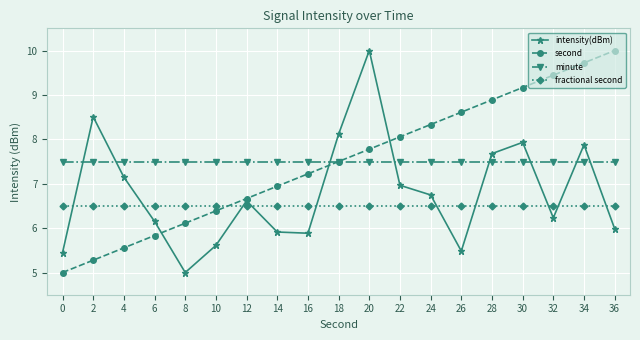

Reading left to right, extract all data points from this chart.

intensity(dBm): 5.4	8.5	7.1	6.2	5.0	5.6	6.6	5.9	5.9	8.1	10.0	7.0	6.7	5.5	7.7	7.9	6.2	7.9	6.0
second: 5.0	5.3	5.6	5.8	6.1	6.4	6.7	6.9	7.2	7.5	7.8	8.1	8.3	8.6	8.9	9.2	9.4	9.7	10.0
minute: 7.5	7.5	7.5	7.5	7.5	7.5	7.5	7.5	7.5	7.5	7.5	7.5	7.5	7.5	7.5	7.5	7.5	7.5	7.5
fractional second: 6.5	6.5	6.5	6.5	6.5	6.5	6.5	6.5	6.5	6.5	6.5	6.5	6.5	6.5	6.5	6.5	6.5	6.5	6.5